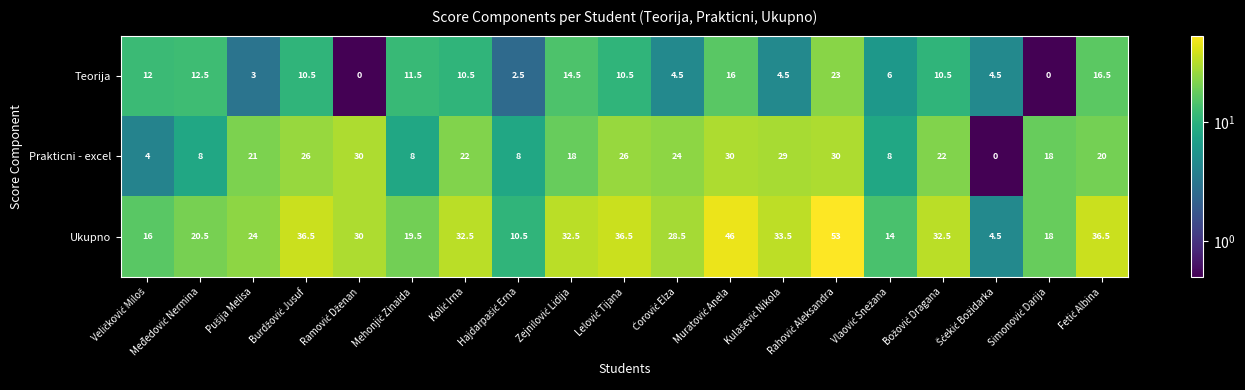

What is the maximum value for Ukupno?

53.0